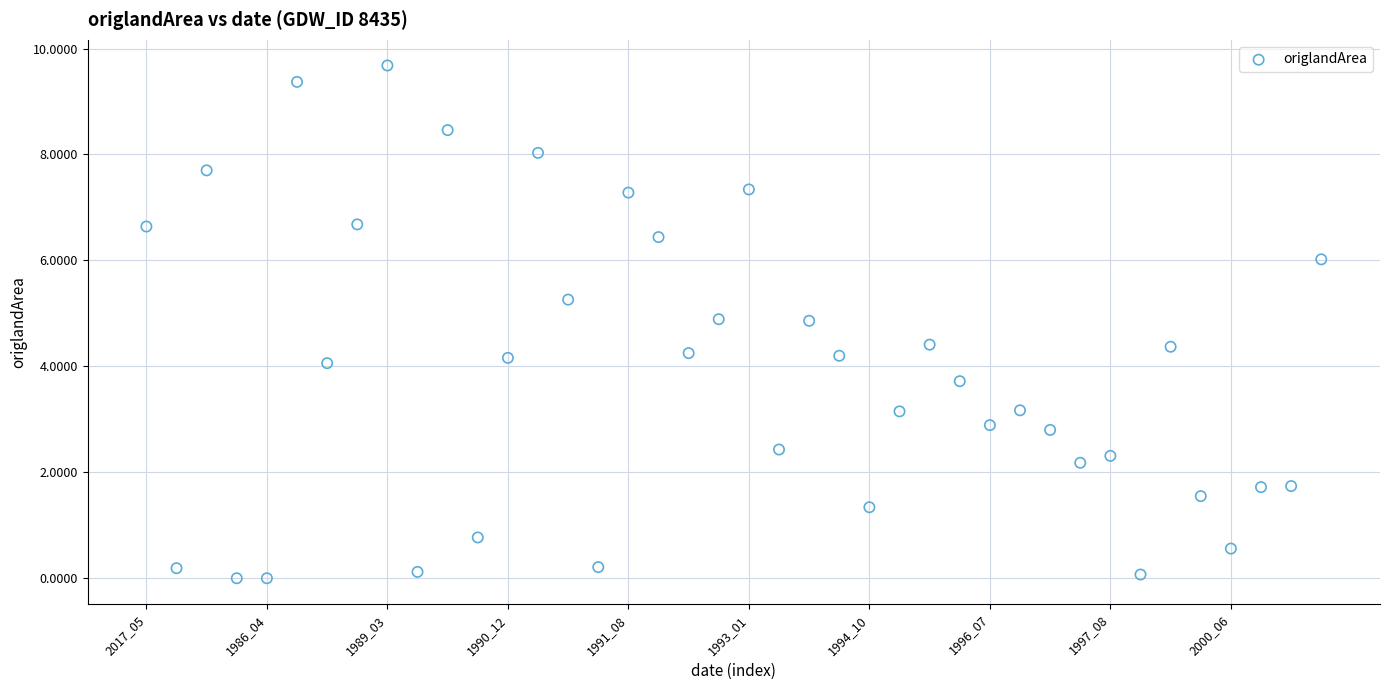

What is the range of Y values (max minus min)?

9.7